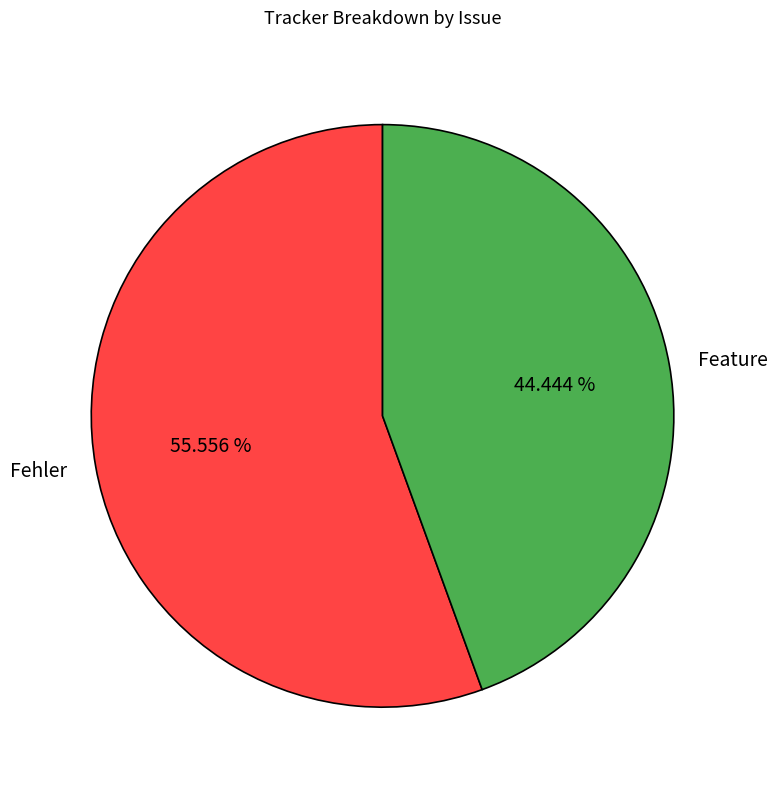

What is the largest slice in the pie chart?

Fehler